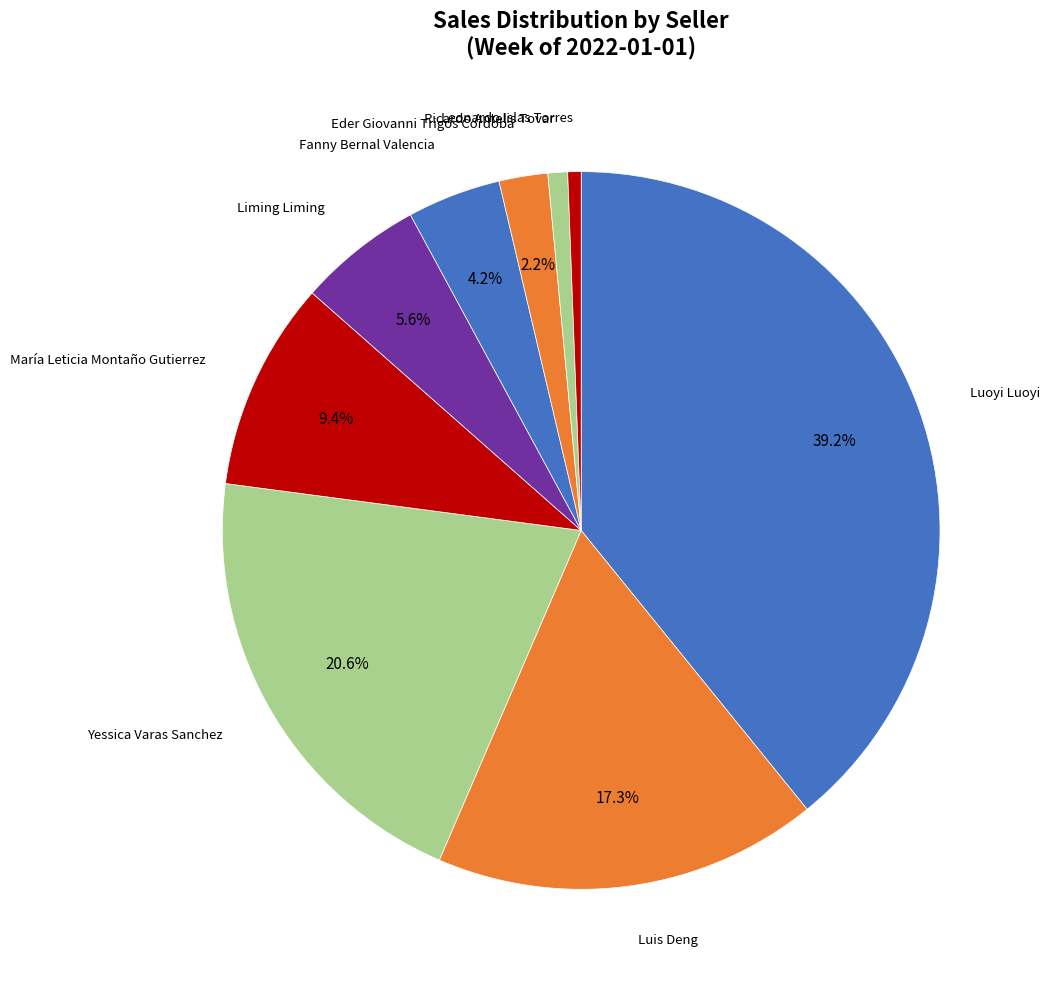

Which has a higher value, María Leticia Montaño Gutierrez or Leonardo Islas Torres?

María Leticia Montaño Gutierrez